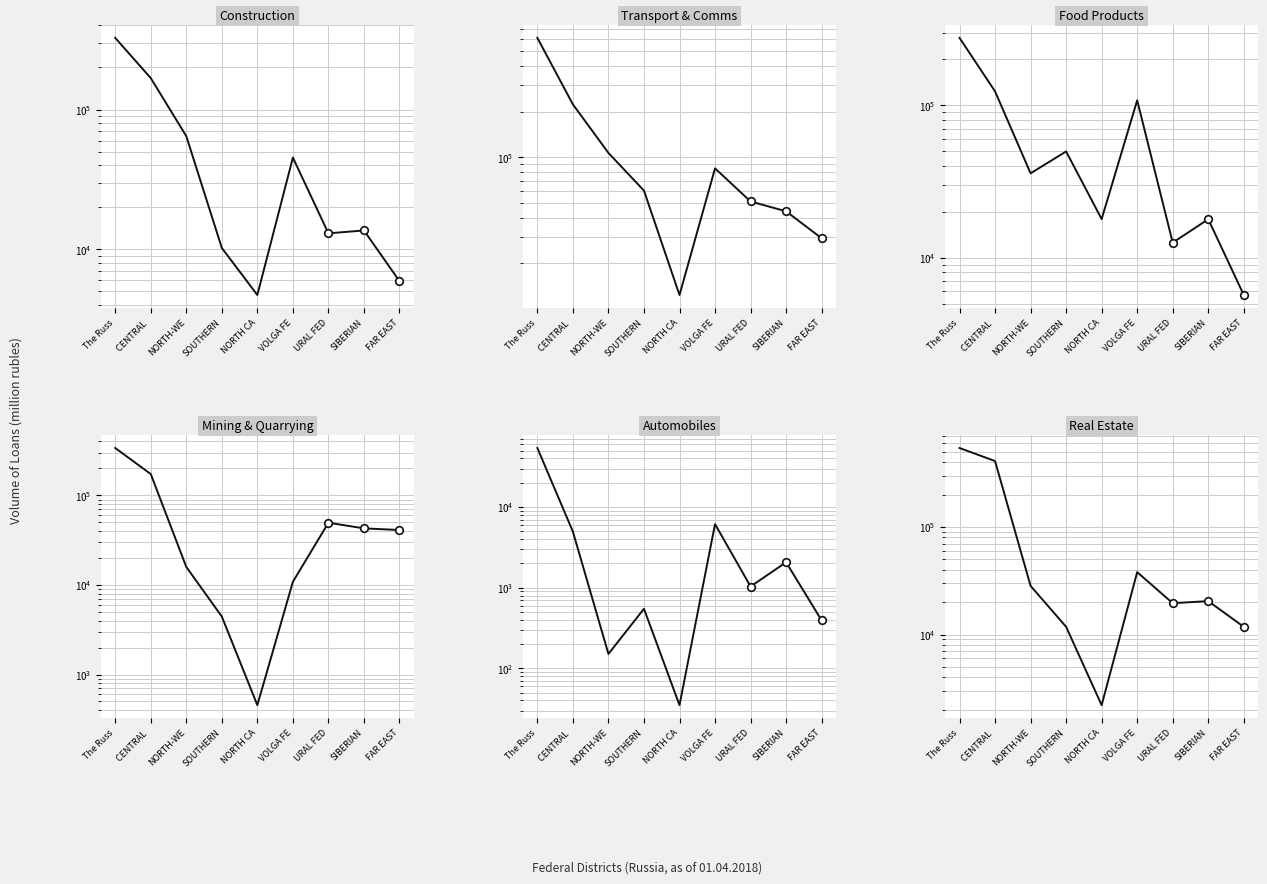

What are all the series names shown in the legend?

Construction, Transport & Comms, Food Products, Mining & Quarrying, Automobiles, Real Estate